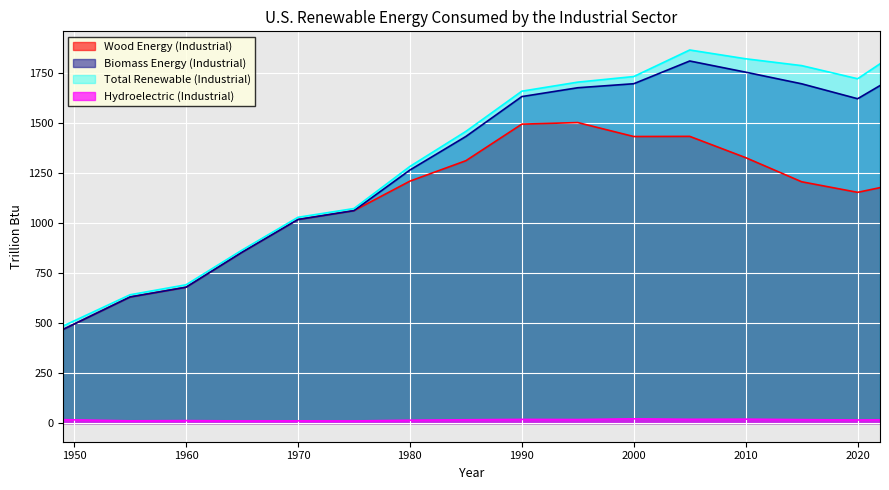

Reading left to right, transcribe all the data shown in this chart.

Wood Energy (Industrial): 468.3	631.1	679.9	854.9	1018.9	1063.3	1210.9	1313.2	1496.3	1504.1	1434.3	1435.1	1328.5	1207.8	1154.9	1178.4
Biomass Energy (Industrial): 468.3	631.1	679.9	854.9	1018.9	1063.3	1266.5	1434.6	1634.2	1678.4	1698.5	1812.3	1756.4	1698.2	1623.5	1689.2
Total Renewable (Industrial): 485.4	642.3	692.2	865.6	1030.0	1073.9	1284.5	1459.9	1661.2	1706.5	1734.6	1867.4	1823.5	1789.2	1723.5	1798.2
Hydroelectric (Industrial): 17.1	11.1	12.3	10.7	11.1	10.6	14.2	16.5	18.4	17.7	21.2	18.8	19.5	17.2	15.4	16.4